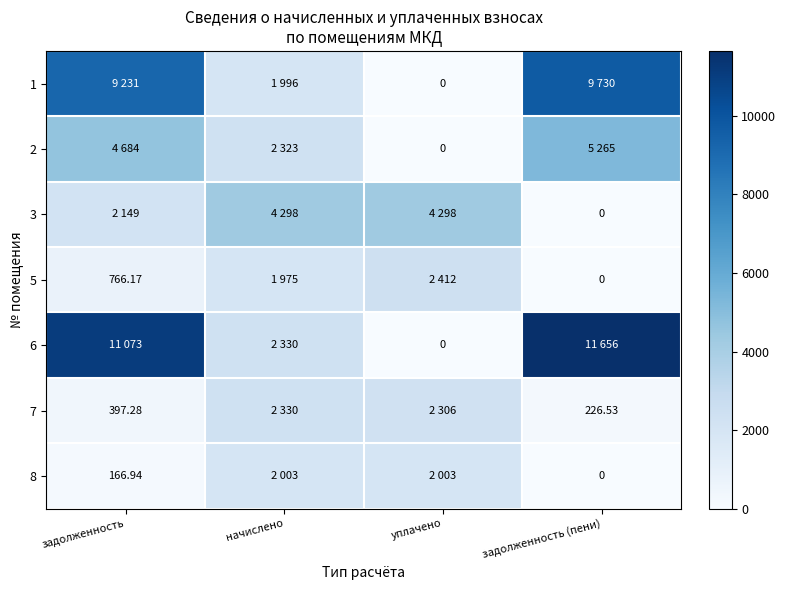

What is the total value across all series at задолженность (пени)?

26876.8